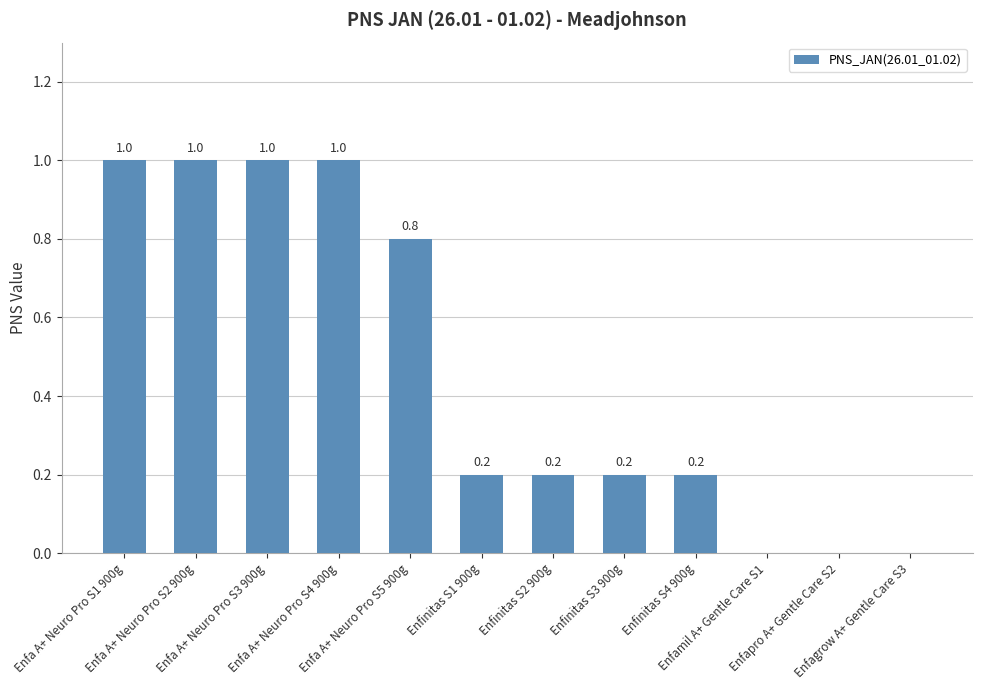

True or false: the data shows 0.1 at Enfinitas S2 900g.

False